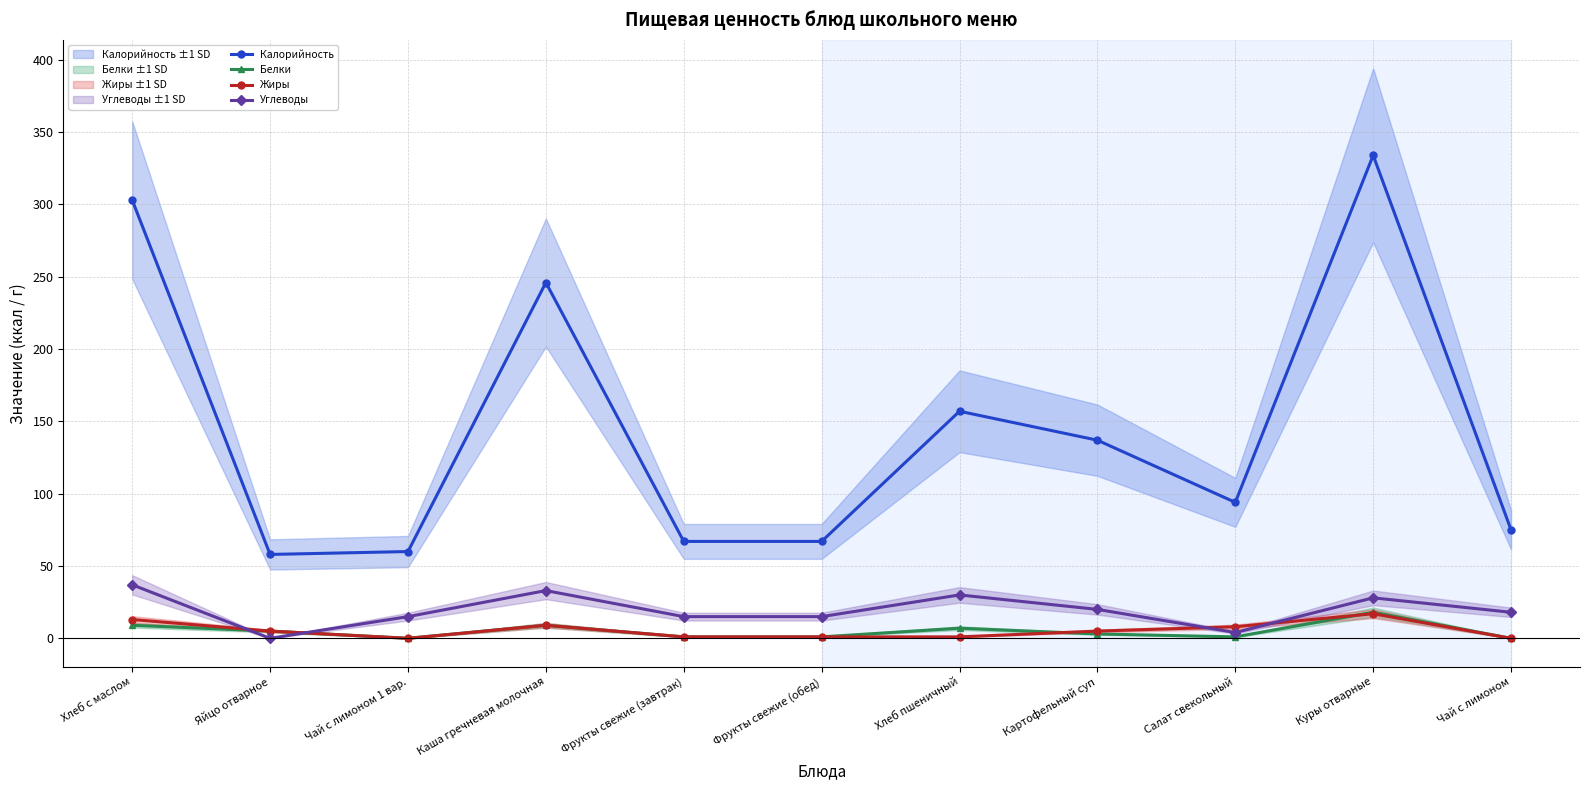

How many lines are shown in the chart?

4